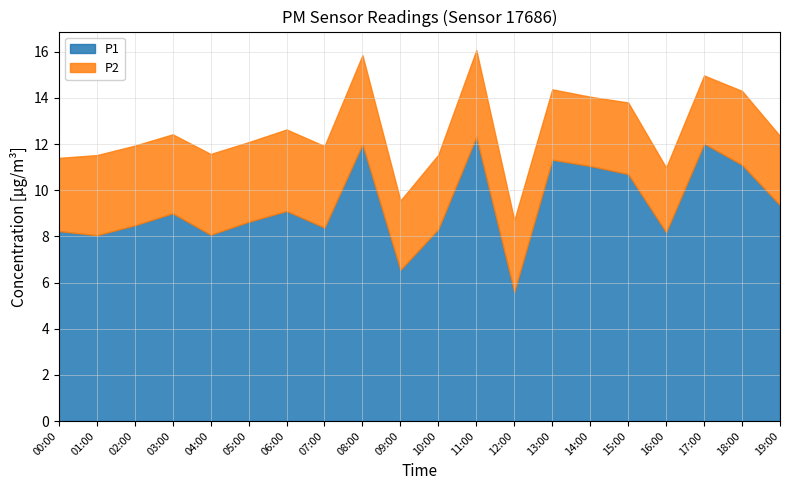

Which series changed the most between 05:00 and 17:00?

P1